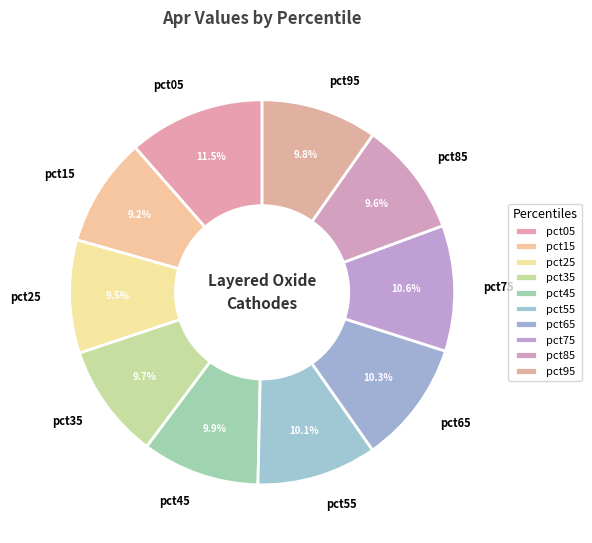

What percentage do pct85 and pct95 together represent?

19.4%